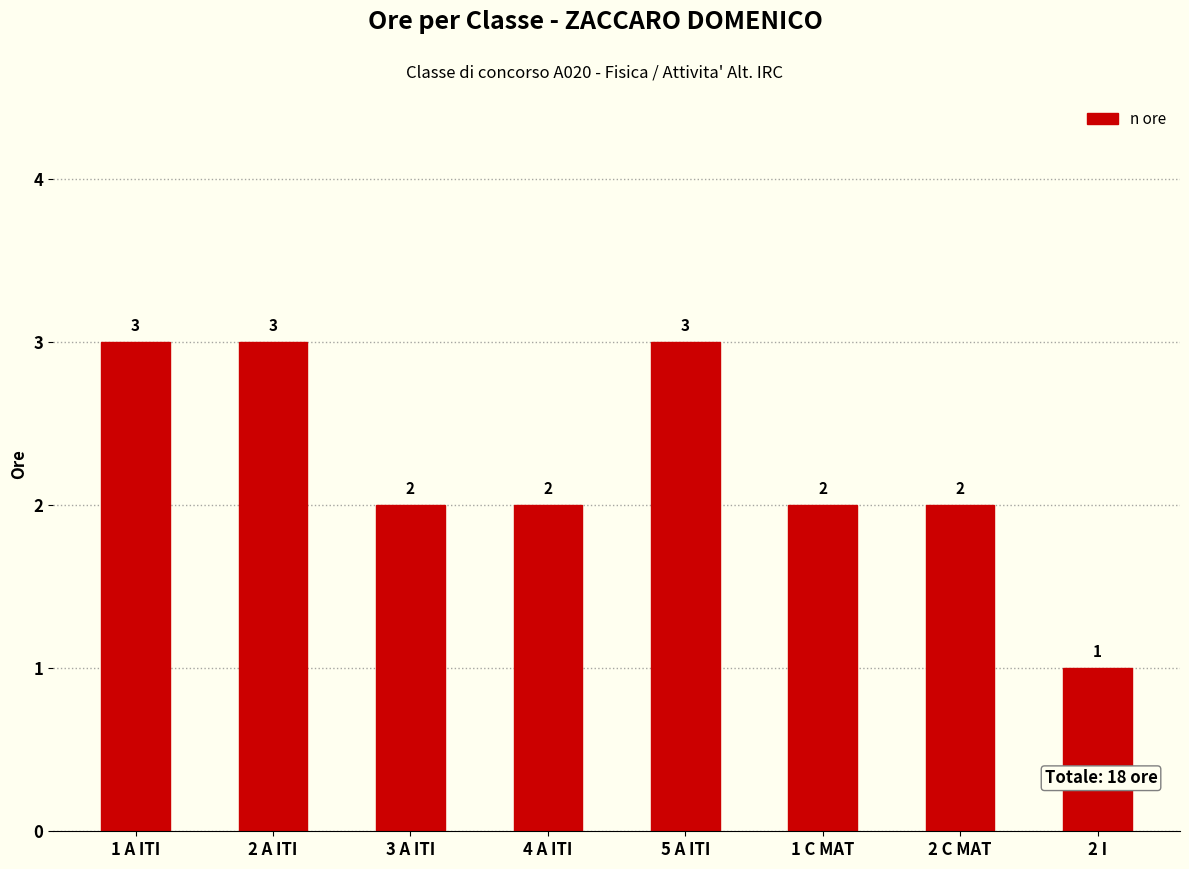

What is the sum of the values at 4 A ITI and 3 A ITI?

4